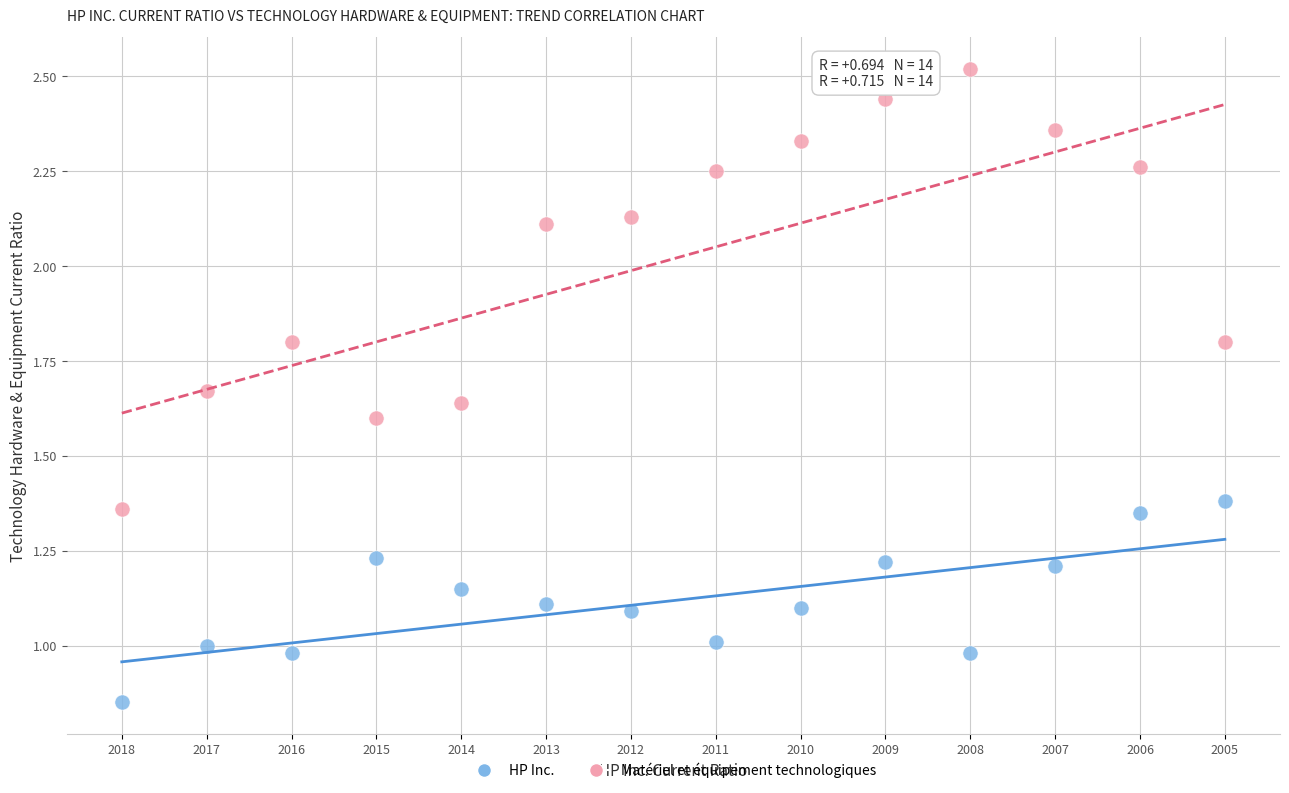

Which series has the largest Y range (max minus min)?

Matériel et équipement technologiques